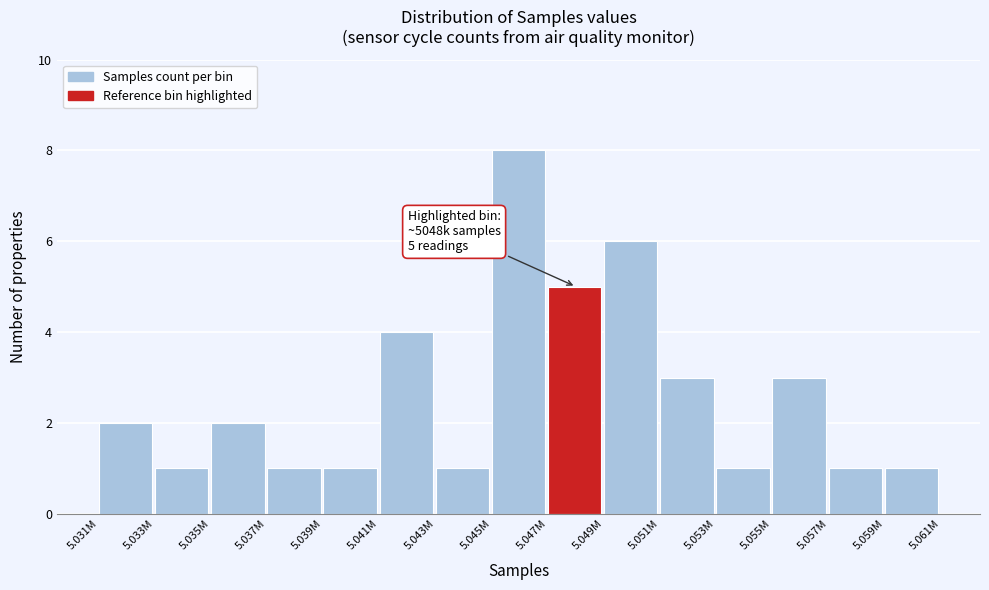

Reading right to left, what are all the values shown in this chart?

1	1	3	1	3	6	5	8	1	4	1	1	2	1	2